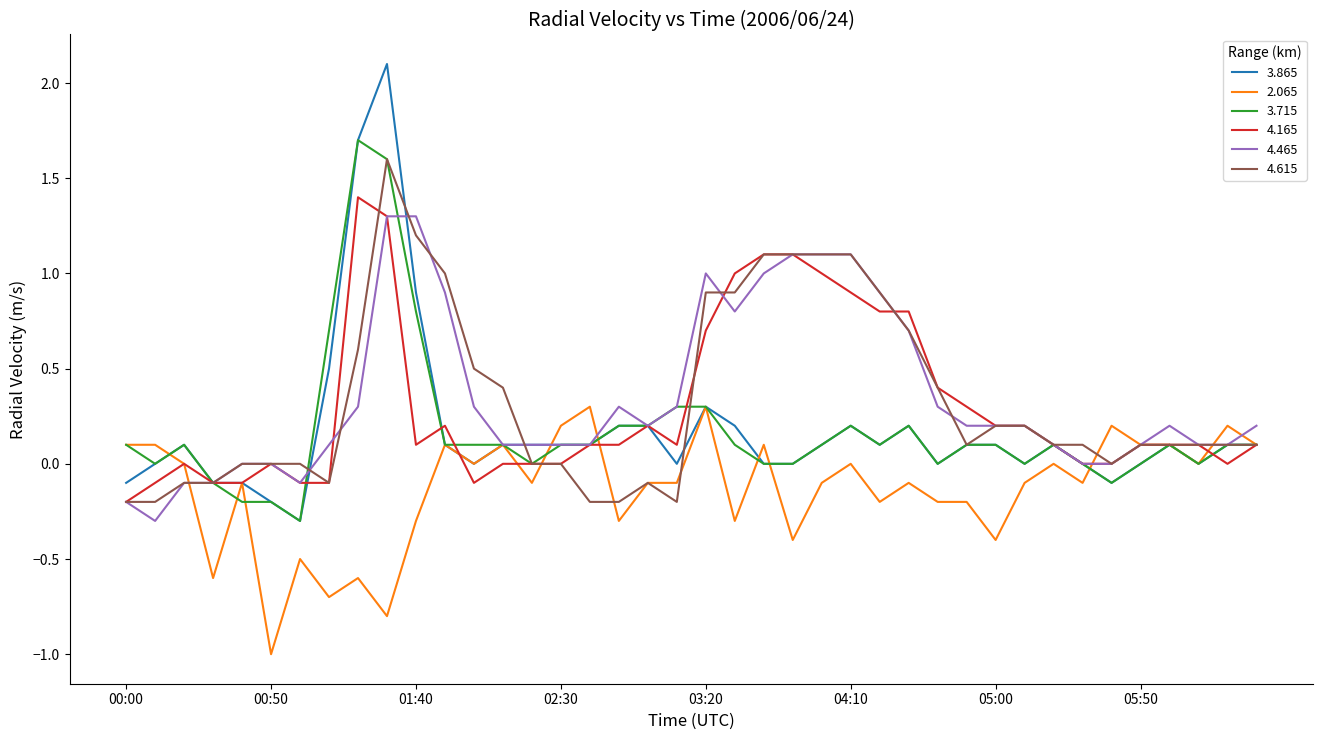

Does the chart have visible grid lines?

No